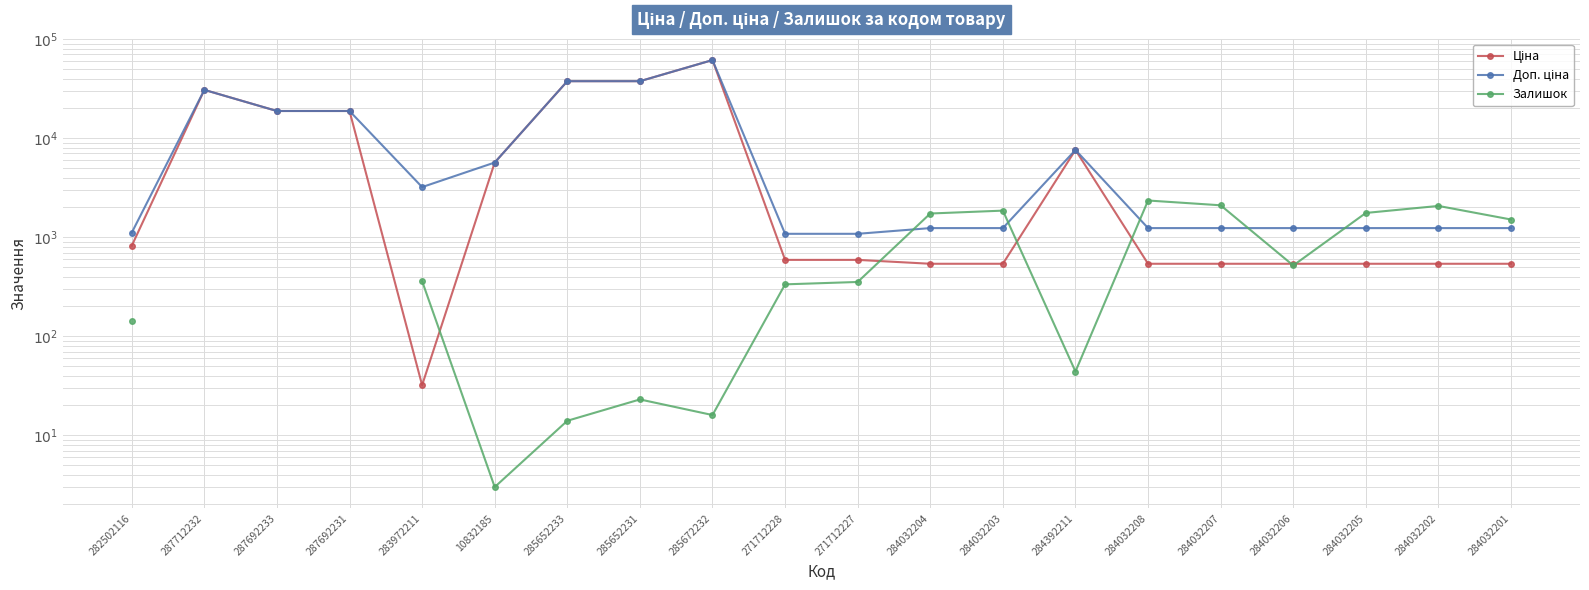

At which label does Доп. ціна reach its minimum?

271712228